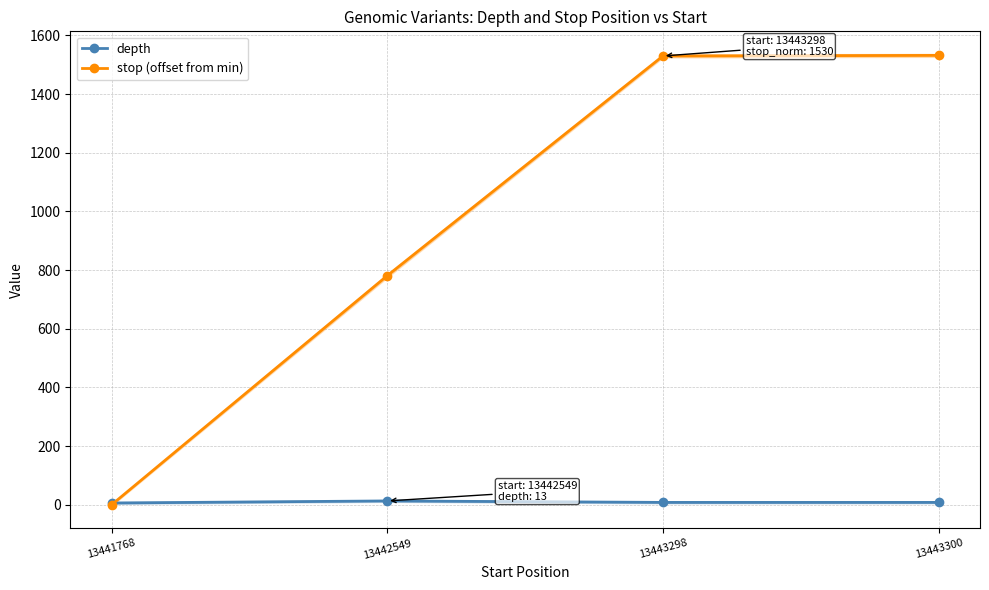

At which label does stop (offset from min) first exceed 1530?

13443300